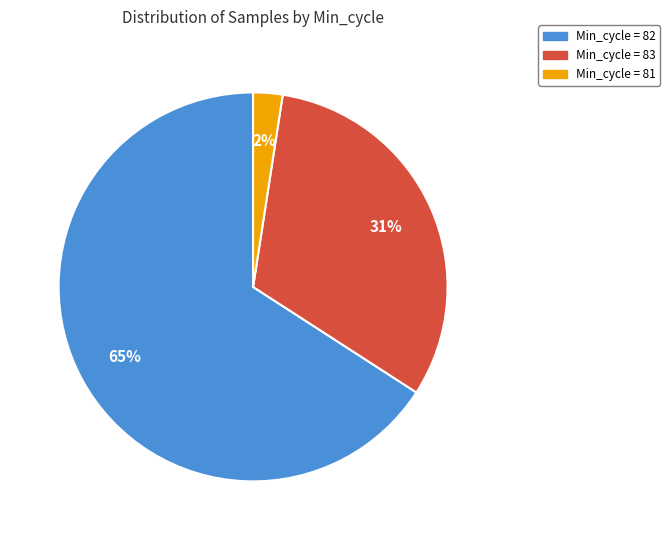

What is the change in value from 83 to 82?

+566